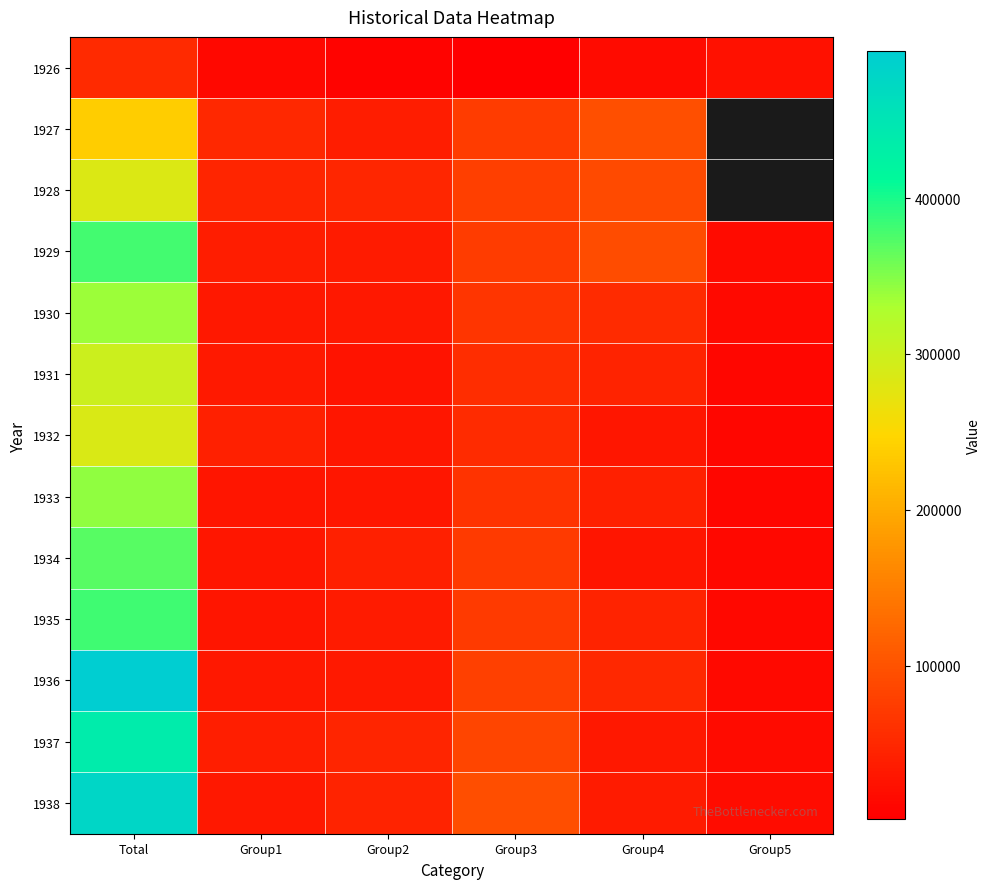

At which label does 1931 reach its peak?

Total